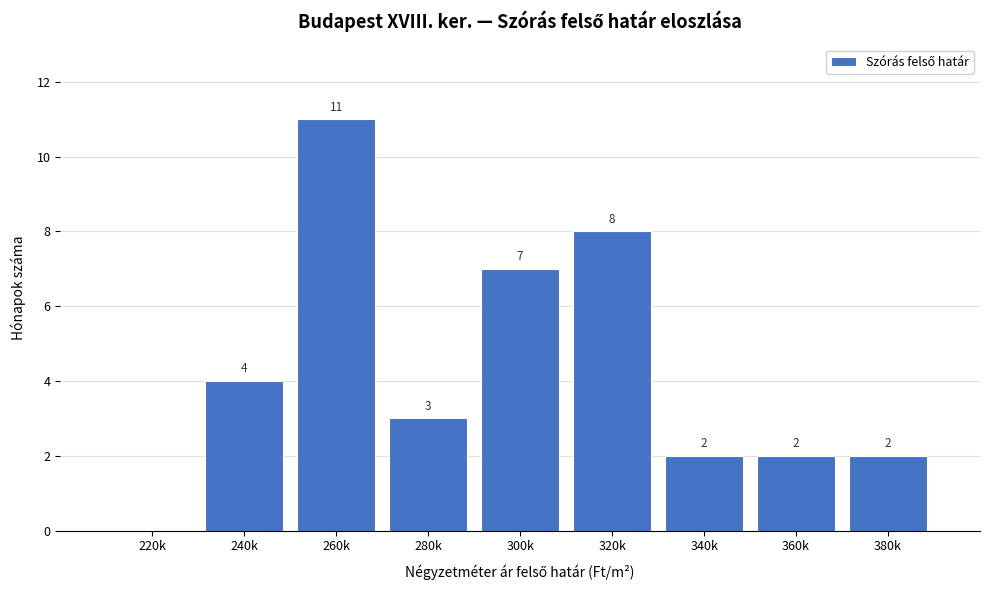

Reading left to right, extract all data points from this chart.

220k=0	240k=4	260k=11	280k=3	300k=7	320k=8	340k=2	360k=2	380k=2